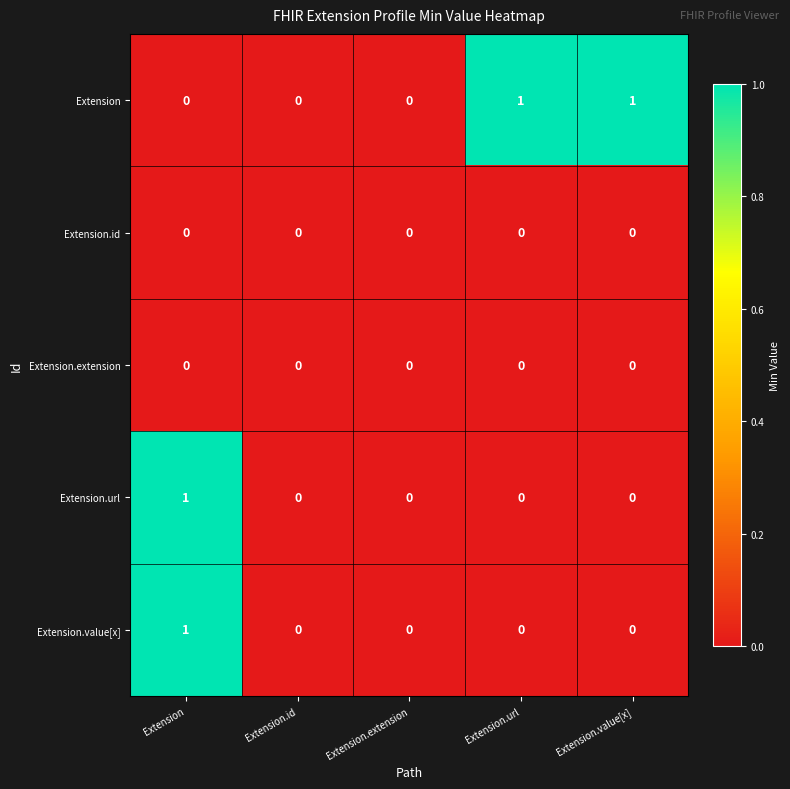

The Extension.value[x] series shows 0 at Extension.id. True or false?

True